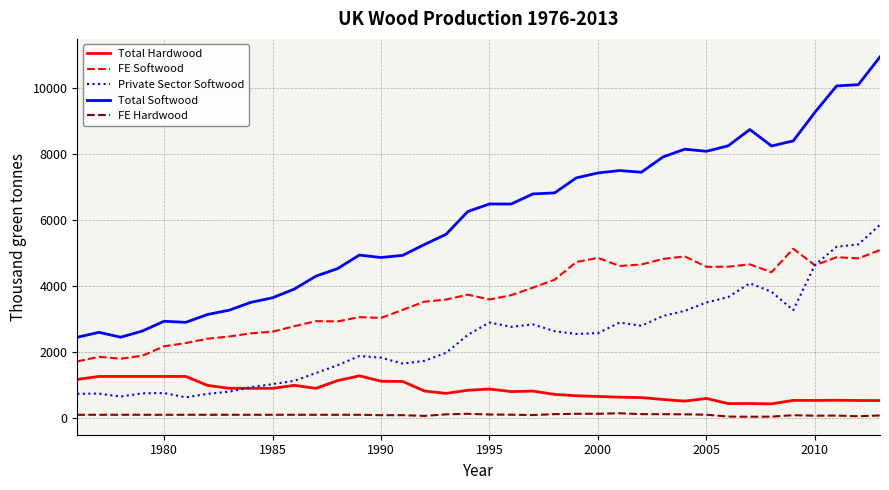

In FE Softwood, how many points are higher than both neighbors (excluding endpoints)?

9